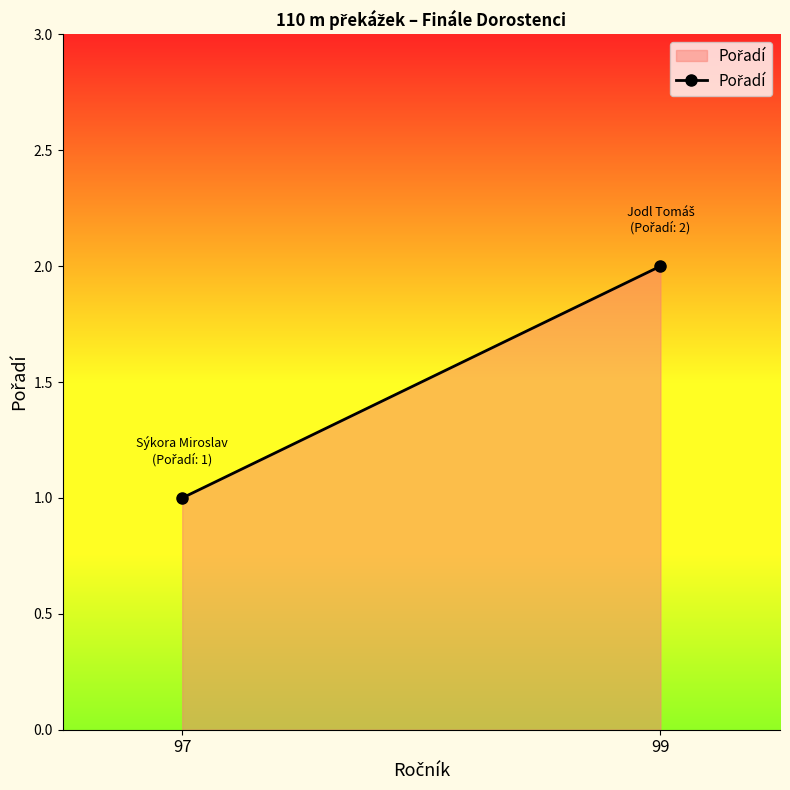

Where is the data nearest to the value 1?

97